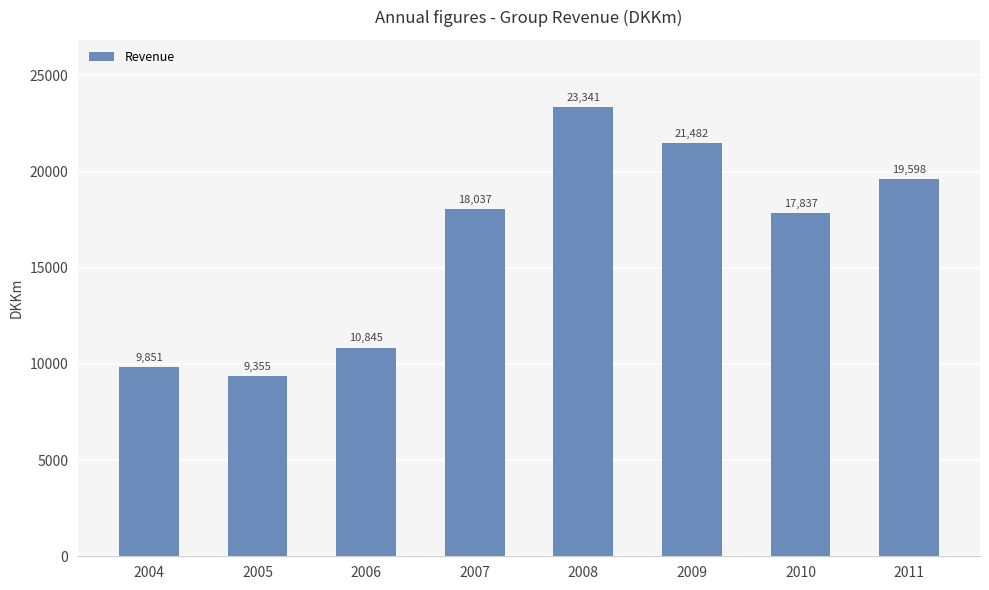

How many distinct data groups are displayed?

1